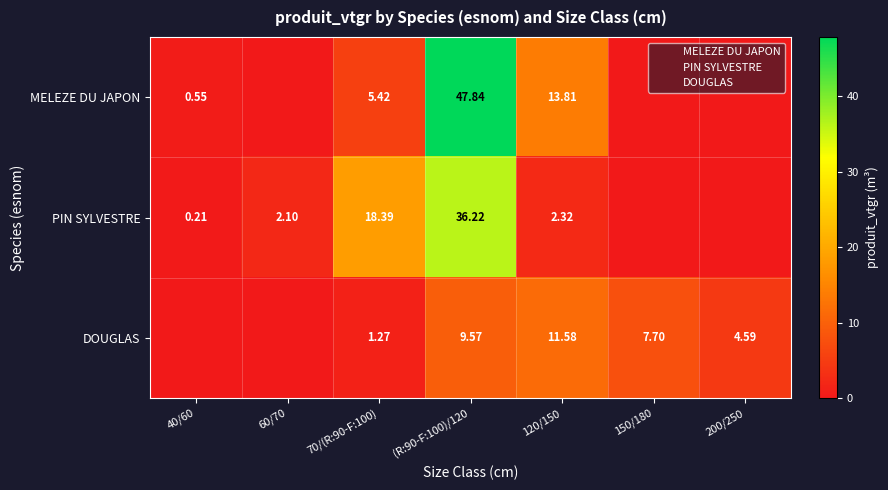

List the series in order of their overall mean, lowest first.

DOUGLAS, PIN SYLVESTRE, MELEZE DU JAPON